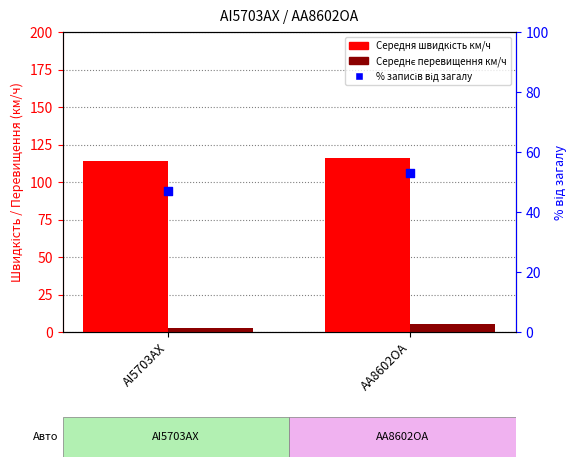

What are all the series names shown in the legend?

Середня швидкість км/ч, Середнє перевищення км/ч, % записів від загалу